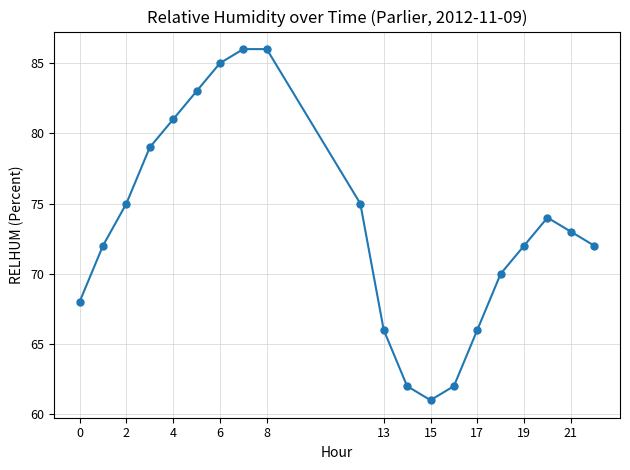

Reading right to left, extract all data points from this chart.

72	73	74	72	70	66	62	61	62	66	75	86	86	85	83	81	79	75	72	68